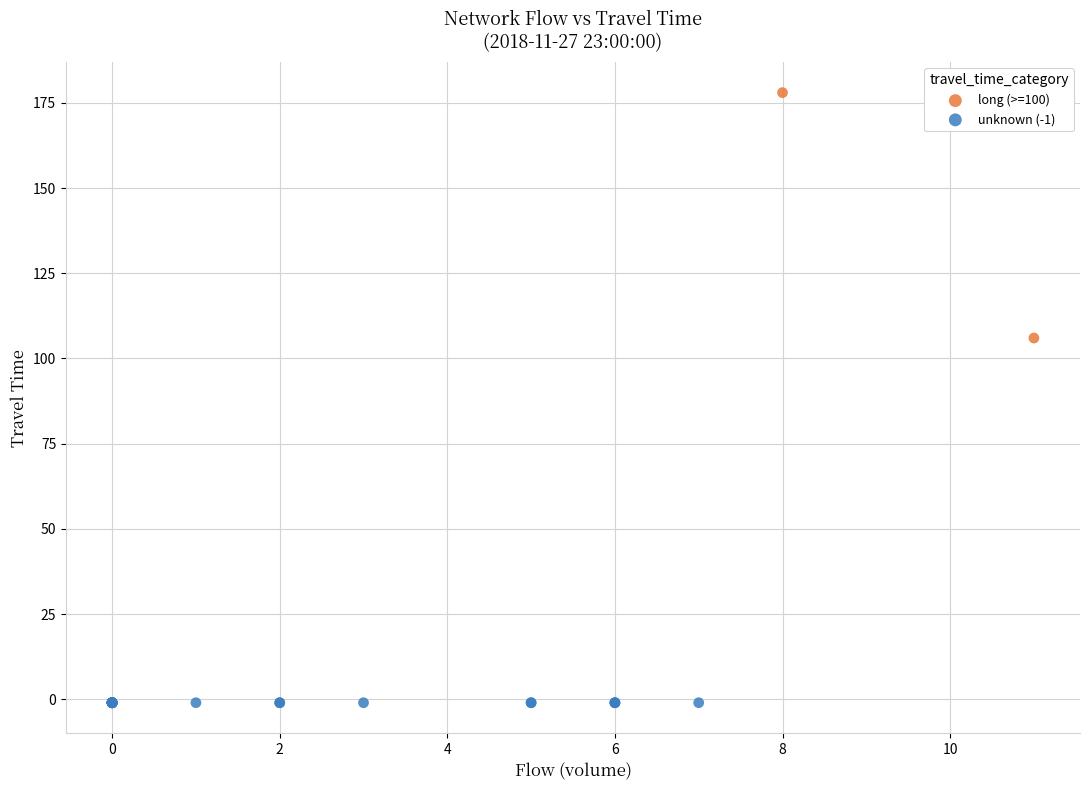

What are all the series names shown in the legend?

long (>=100), unknown (-1)